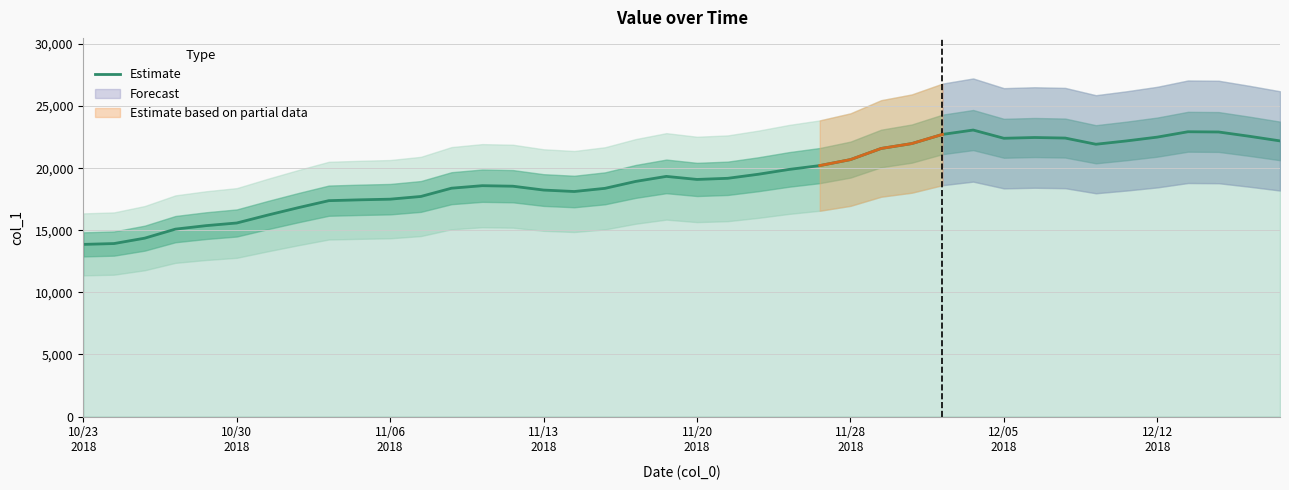

What is the label of the 21st point from the right?

19